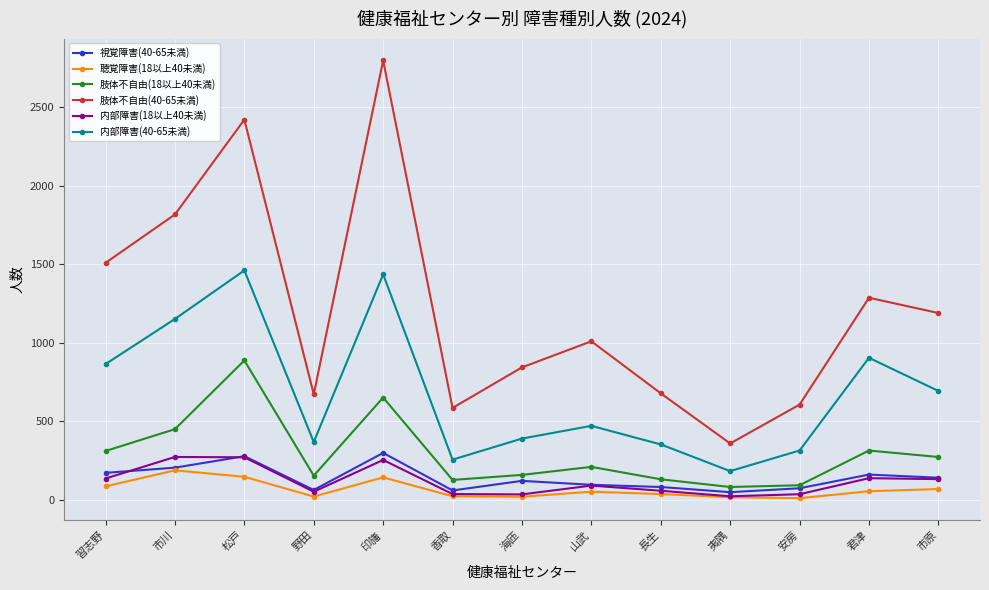

What are all the series names shown in the legend?

視覚障害(40-65未満), 聴覚障害(18以上40未満), 肢体不自由(18以上40未満), 肢体不自由(40-65未満), 内部障害(18以上40未満), 内部障害(40-65未満)